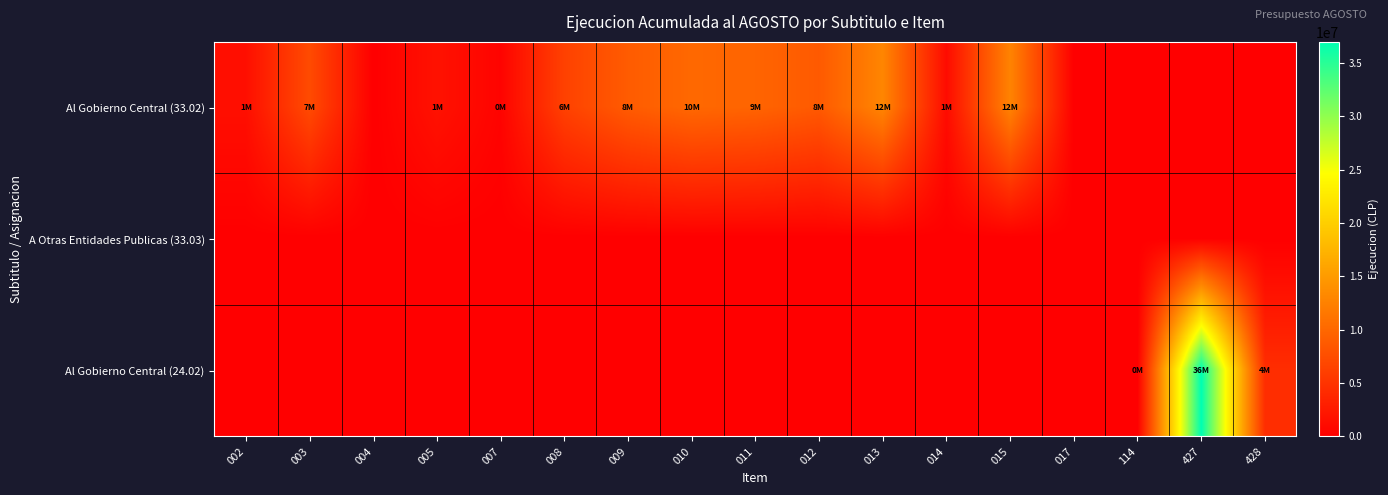

Which has a higher value, 008 or 009?

009